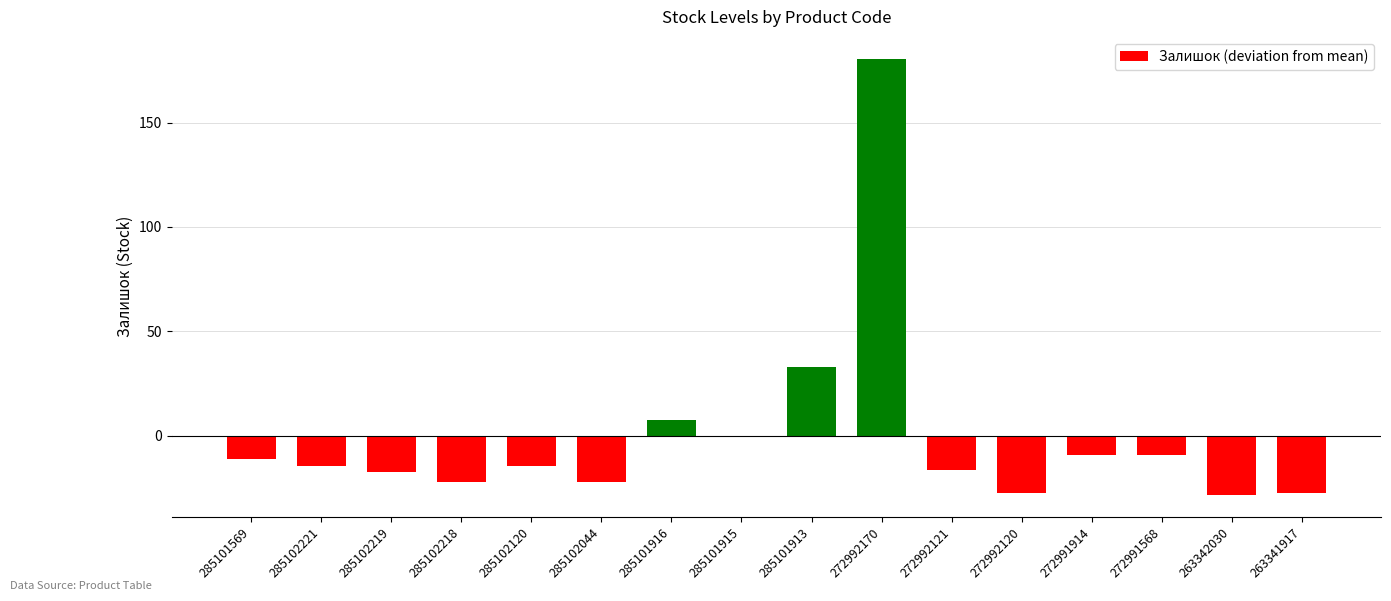

What is the greatest value displayed?

180.6